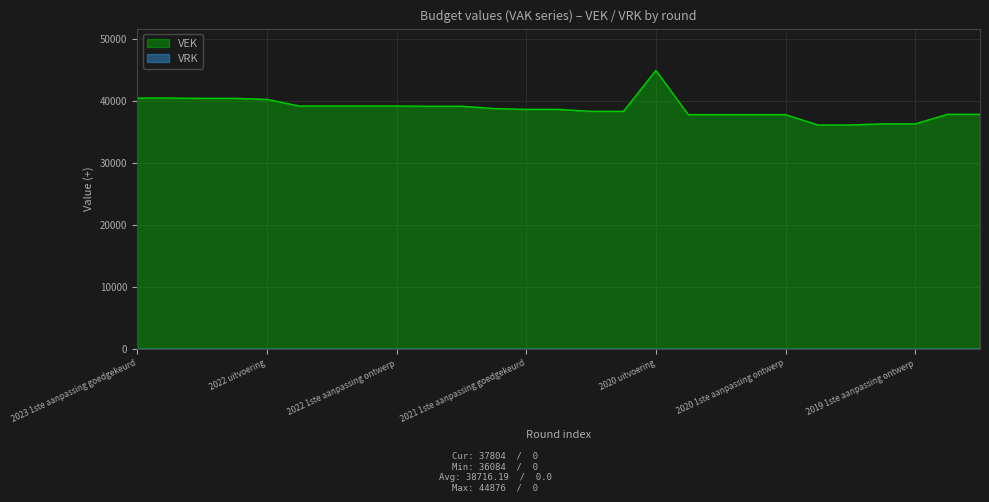

At which label is the value closest to 40480?

2023 1ste aanpassing goedgekeurd